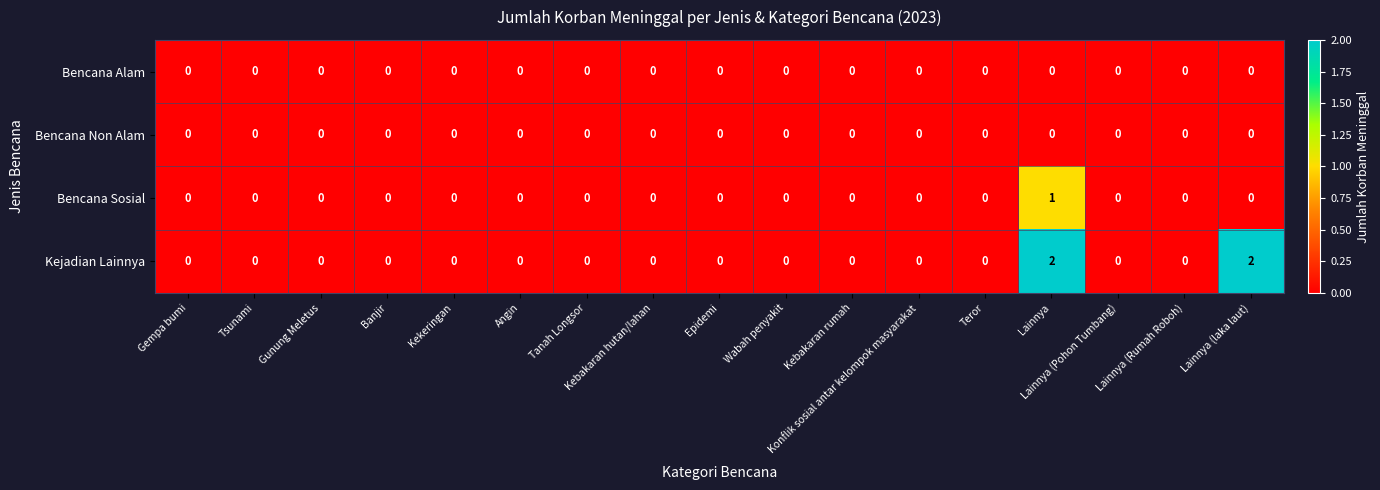

Which series has the largest total across all categories?

Kejadian Lainnya